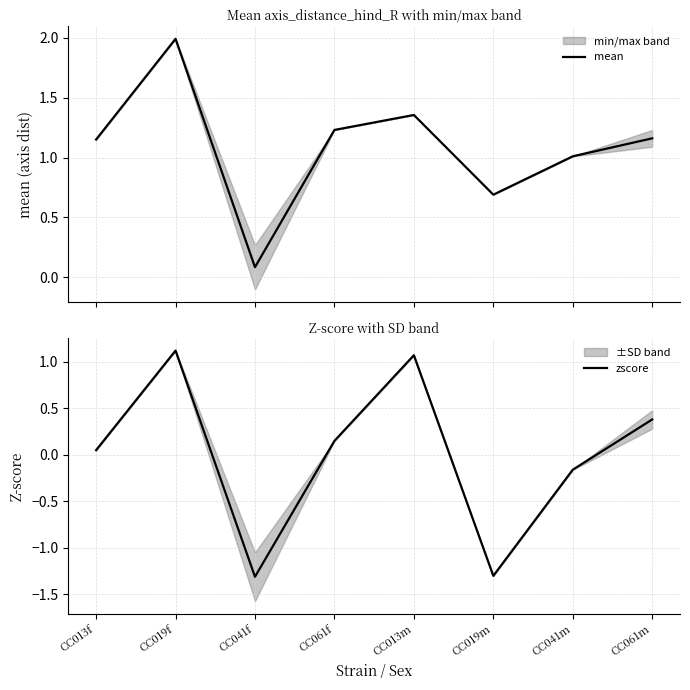

In mean, how many points are lower than both neighbors (excluding endpoints)?

2